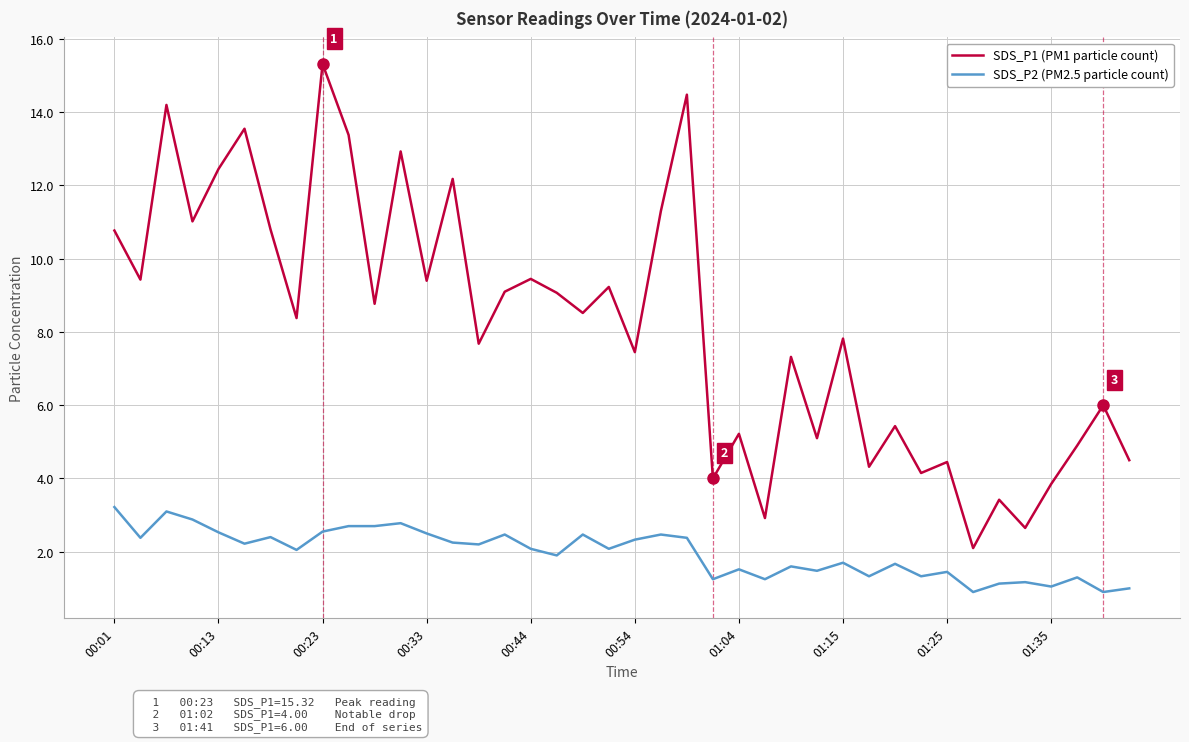

Which series has the largest total across all categories?

SDS_P1 (PM1 particle count)